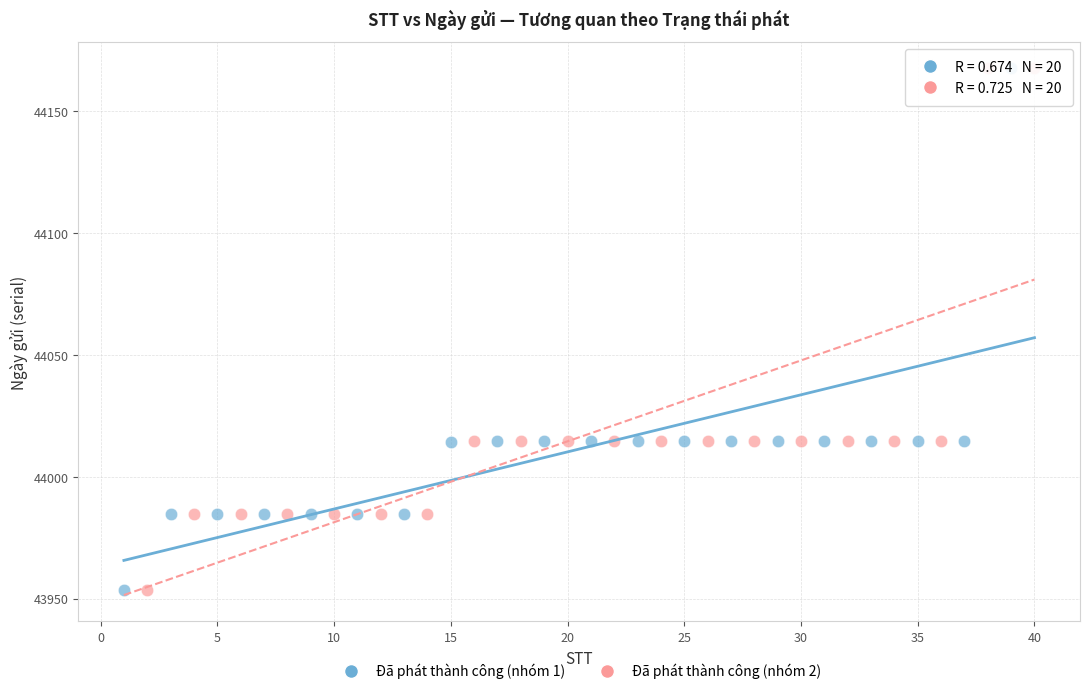

What are all the series names shown in the legend?

Đã phát thành công (nhóm 1), Đã phát thành công (nhóm 2)